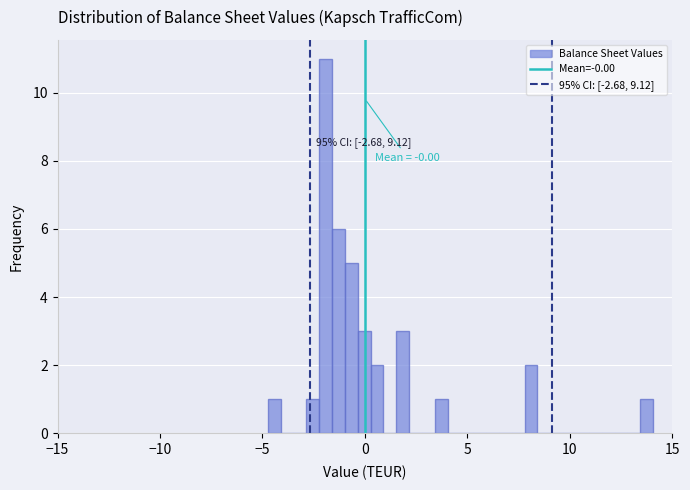

Read against the x-axis, roughly where is the centre of the tallest bar?

-2.0